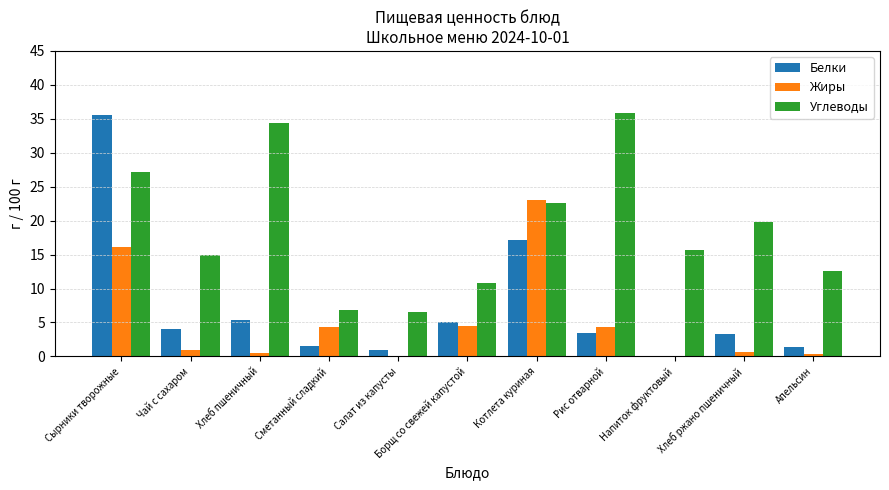

Where does the Белки series first go above 3?

Сырники творожные